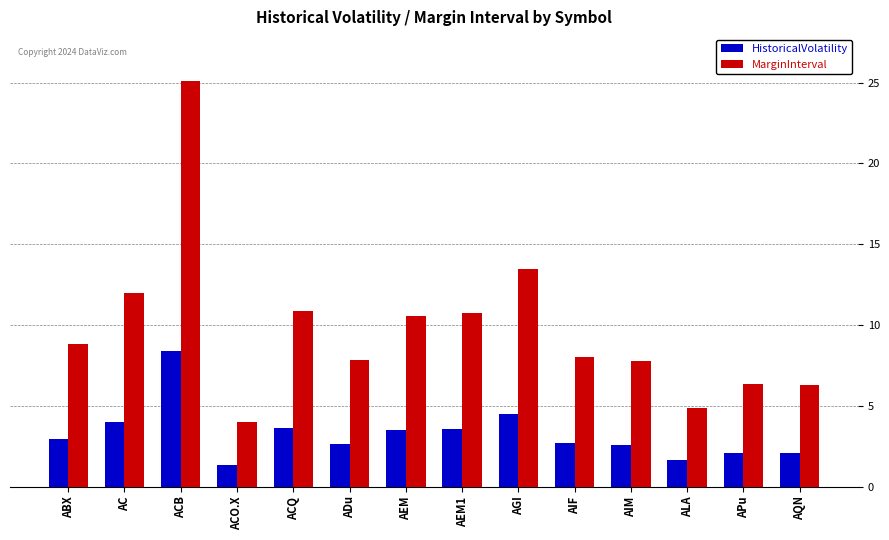

True or false: HistoricalVolatility has a value of 3.6 at ACQ.

True